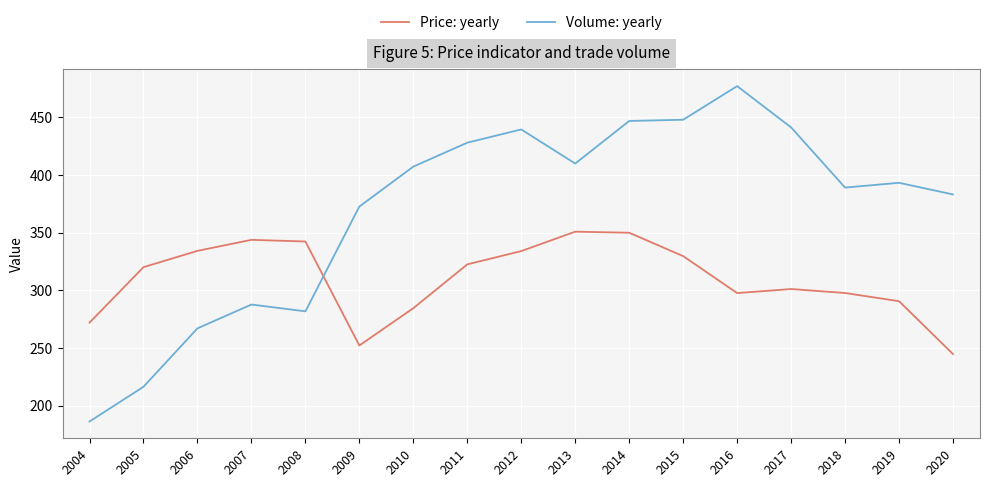

List the series in order of their overall mean, lowest first.

Price: yearly, Volume: yearly